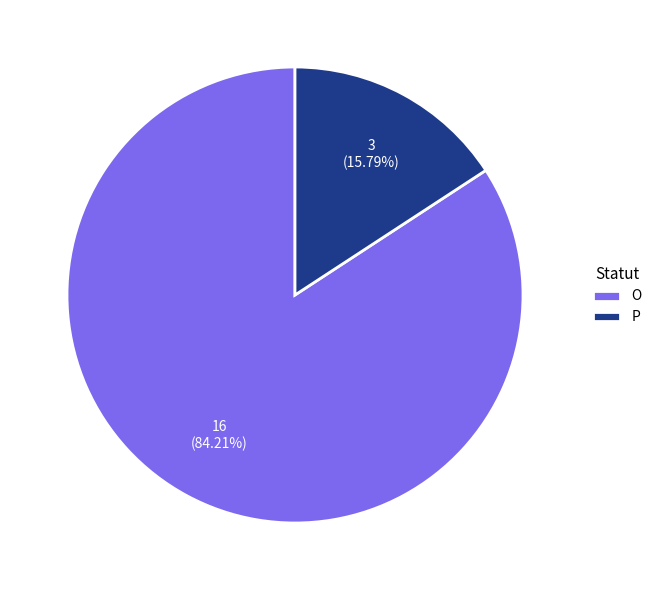

Approximately how many times larger is the value at O compared to P?

5.3